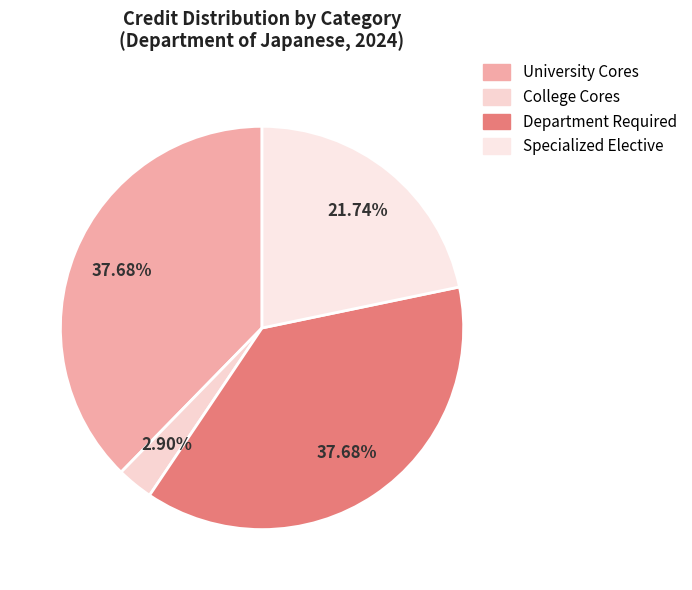

What percentage is the College Cores slice, to the nearest percent?

3%